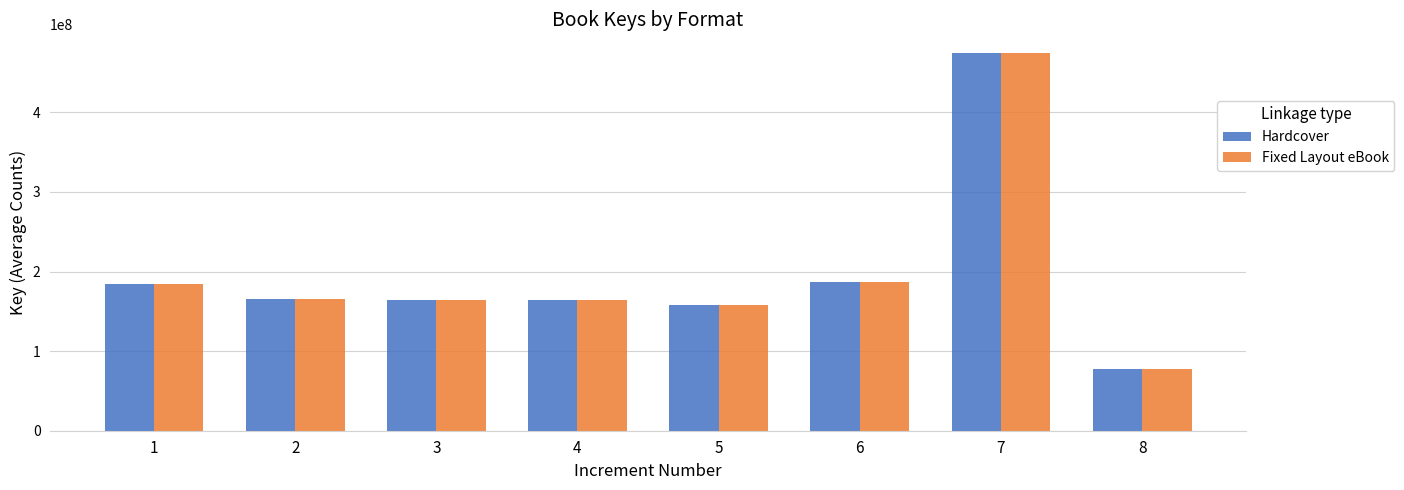

What is the difference between the Hardcover values at 7 and 3?

309957044